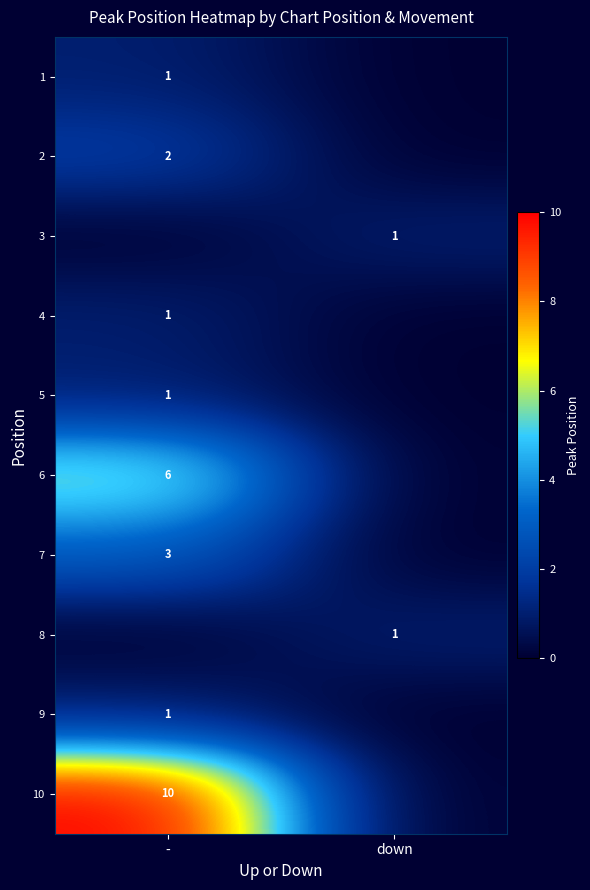

True or false: 7 has a value of 5 at -.

False